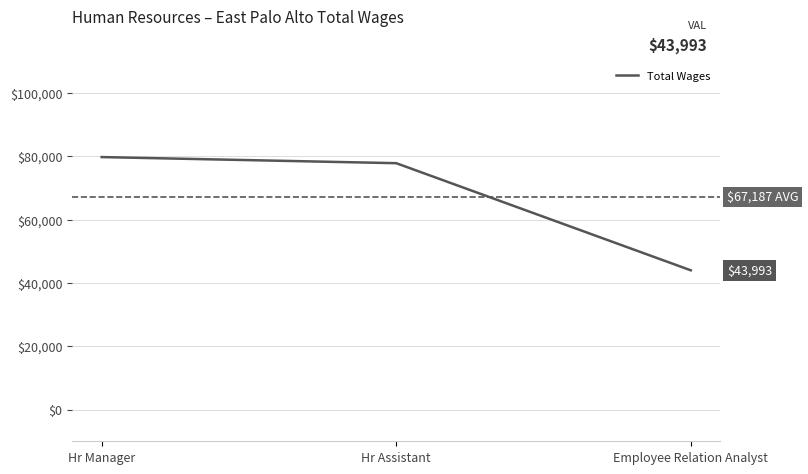

What is the difference between the maximum and minimum values?

35756